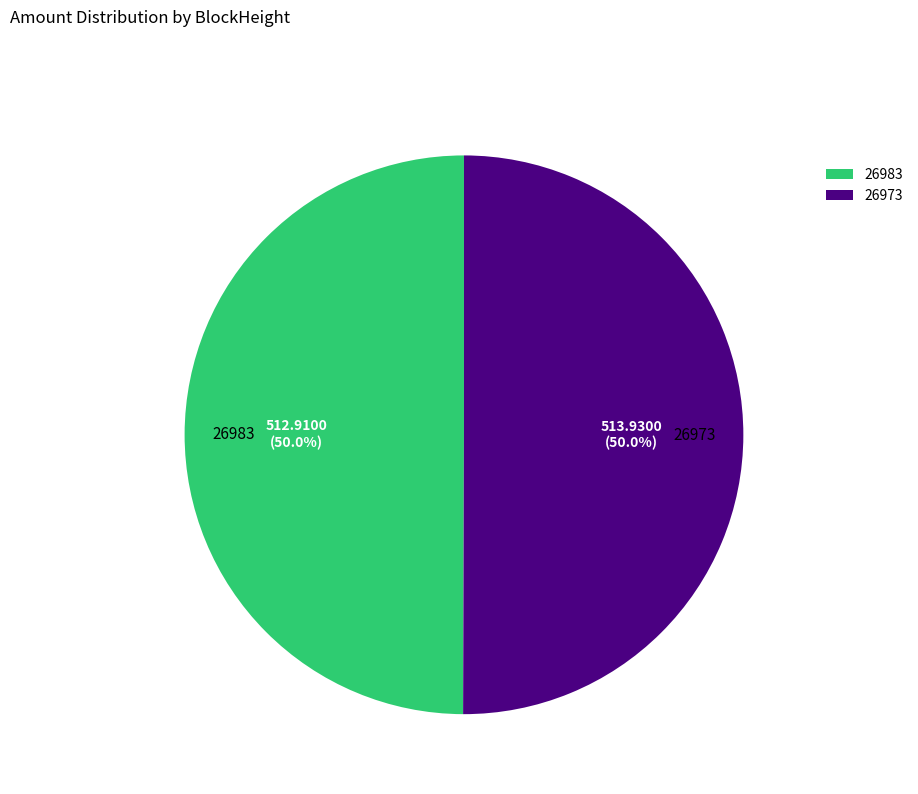

What percentage is the 26973 slice, to the nearest percent?

50%